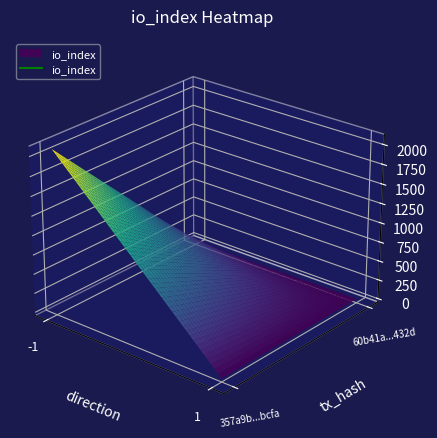

What is the average value of the 357a9b310888894d26ec68e606594ed6248bcfa series?

1042